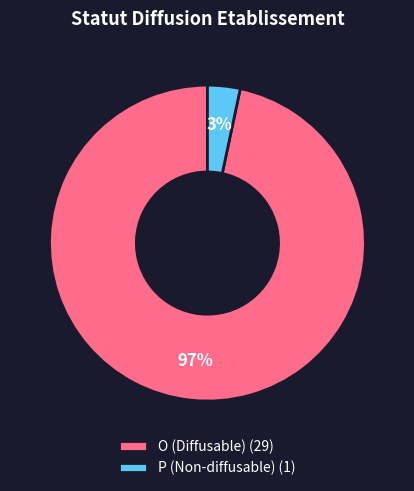

To the nearest percent, what percentage of the pie is O?

97%